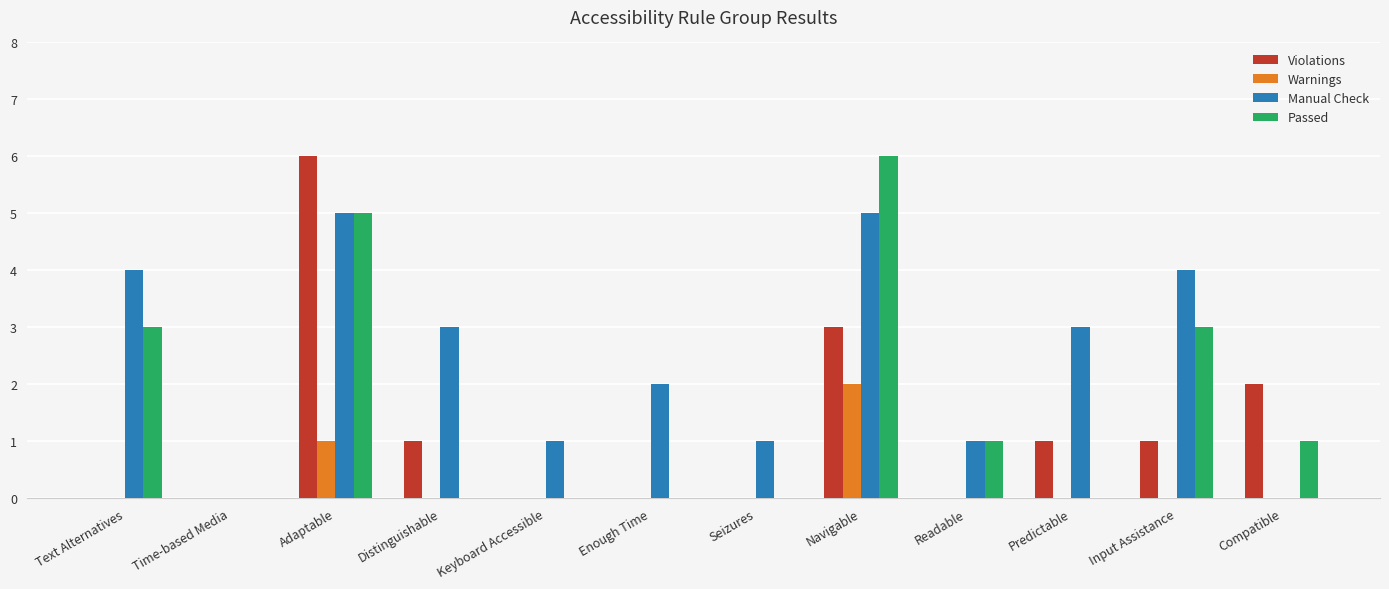

Reading left to right, list all the values displayed in this chart.

Violations: 0	0	6	1	0	0	0	3	0	1	1	2
Warnings: 0	0	1	0	0	0	0	2	0	0	0	0
Manual Check: 4	0	5	3	1	2	1	5	1	3	4	0
Passed: 3	0	5	0	0	0	0	6	1	0	3	1